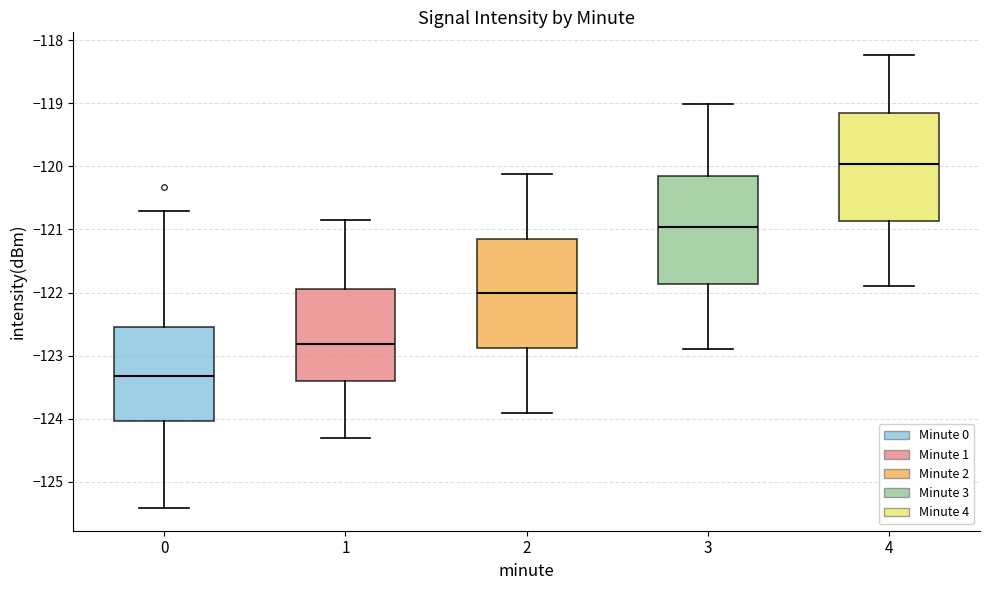

Reading left to right, transcribe this box plot: for each box, give where its median line is, the range the box spans, and where its two whiskers end, as read against the y-axis. The values are not printed on the chart, so give them approximately, as read against the axis.

0: median -123.3, box -124.0 to -122.5, whiskers -125.4 to -120.7
1: median -122.8, box -123.4 to -121.9, whiskers -124.3 to -120.9
2: median -122.0, box -122.9 to -121.2, whiskers -123.9 to -120.1
3: median -121.0, box -121.9 to -120.2, whiskers -122.9 to -119.0
4: median -120.0, box -120.9 to -119.2, whiskers -121.9 to -118.2